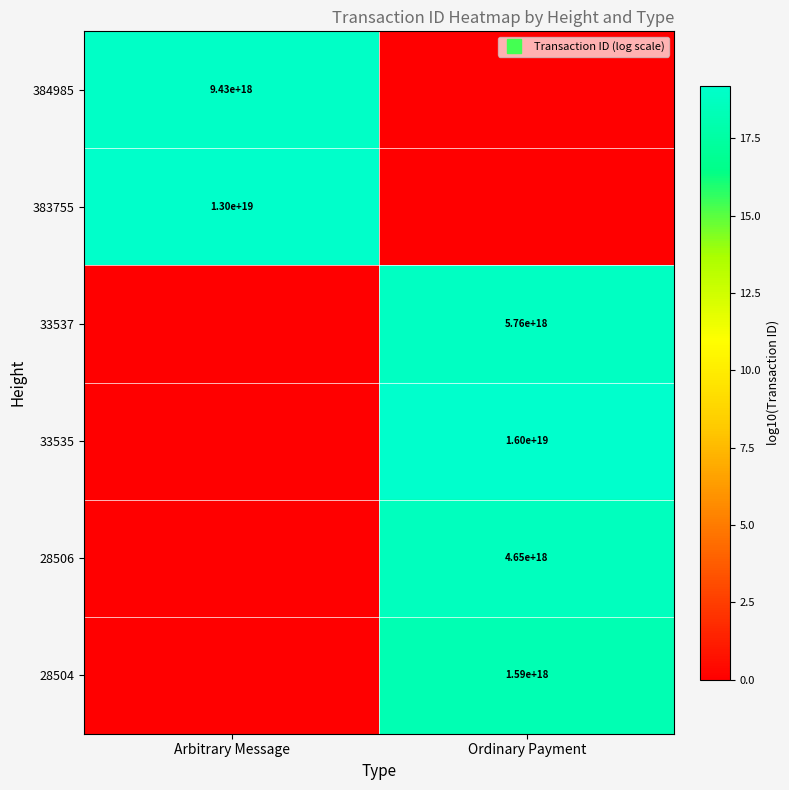

How many positive values does the 28504 series have?

1